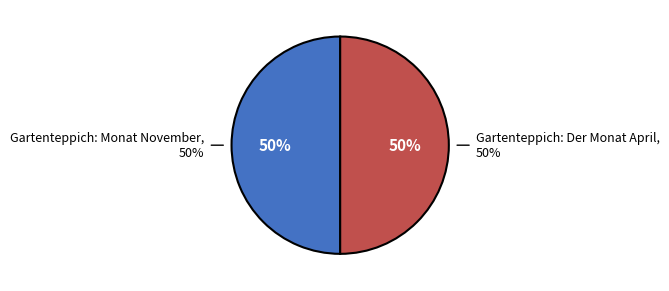

True or false: Gartenteppich: Monat November accounts for 50% of the total.

True